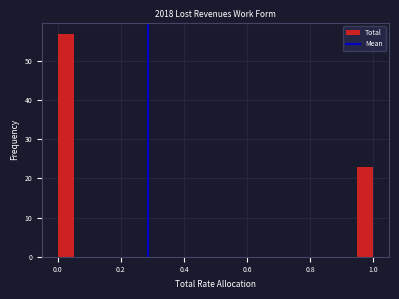

Read against the x-axis, roughly where is the centre of the tallest bar?

0.02